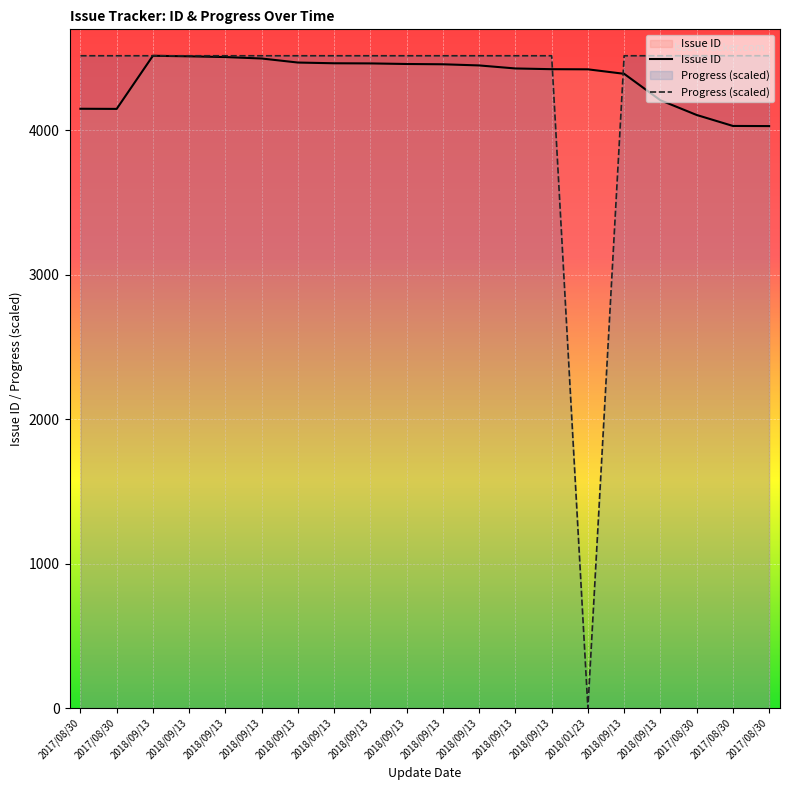

Rank the series by their maximum value, from highest to lowest.

Issue ID, Progress